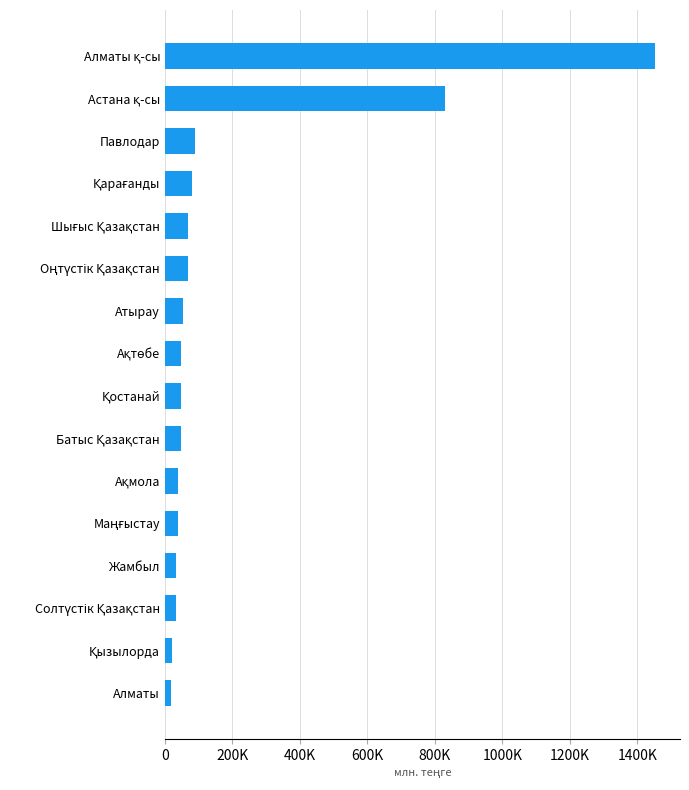

Does the chart contain any negative values?

No